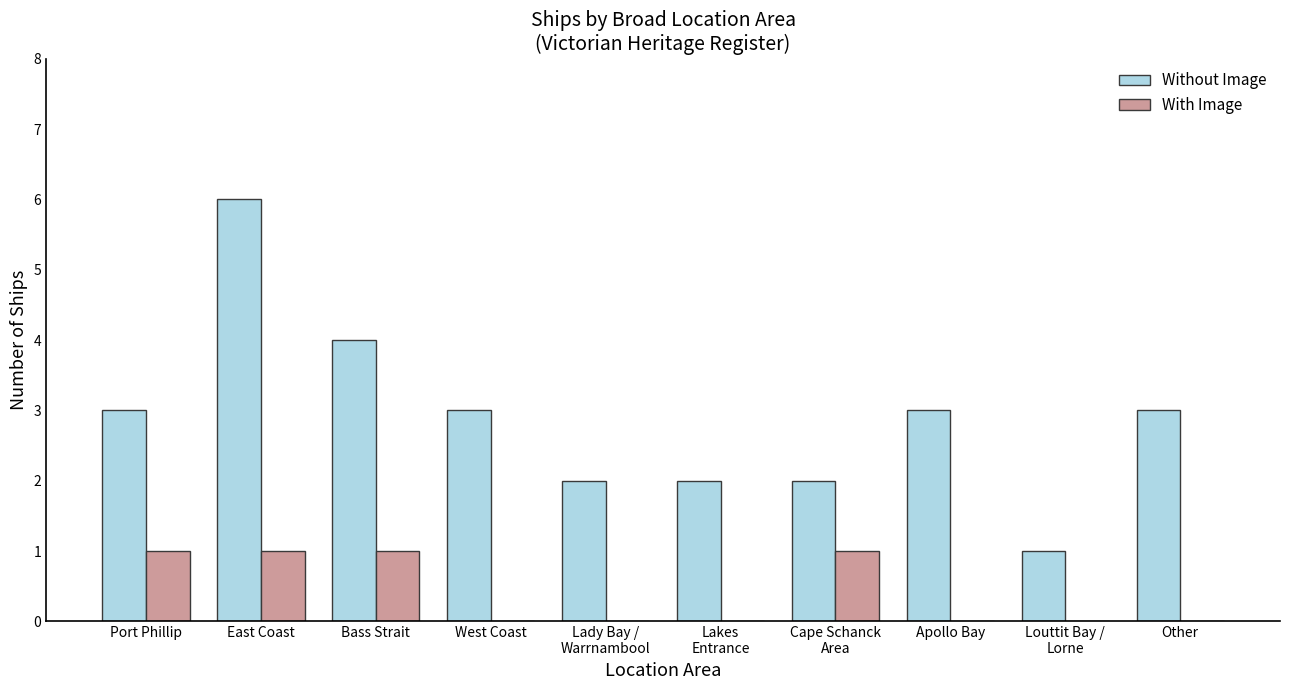

At which category is the sum across all series the highest?

East Coast